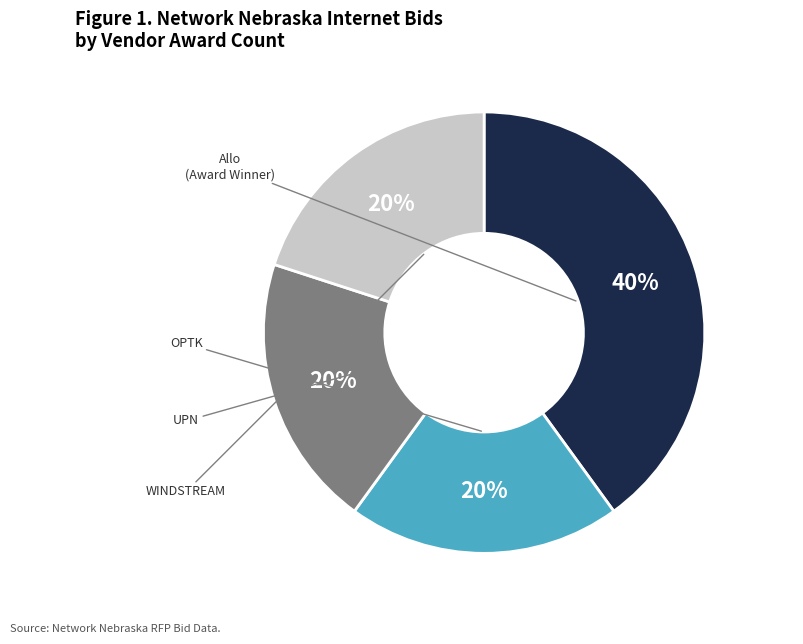

Does any single category account for the majority?

No